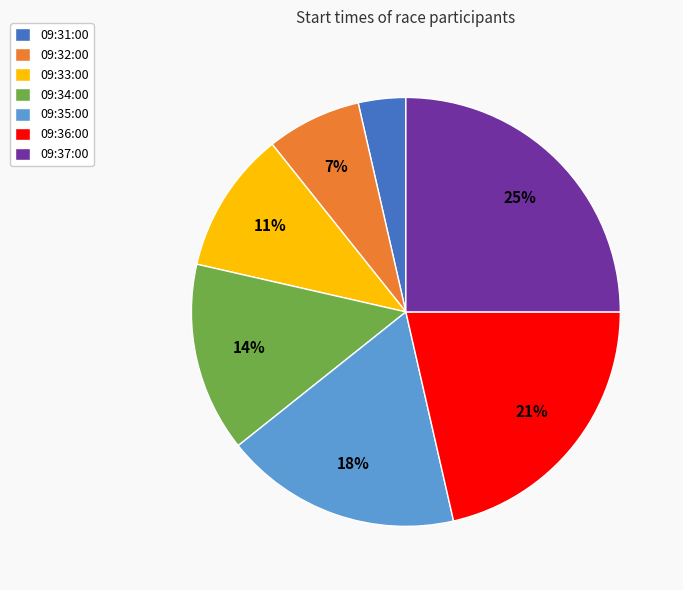

Count the number of slices in the pie.

7